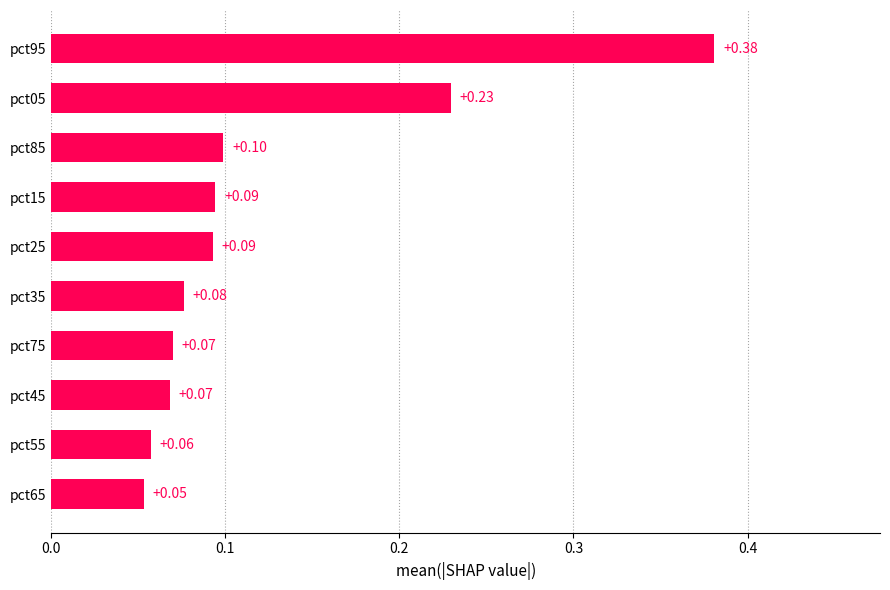

What is the sum of the values at pct95 and pct75?

0.5